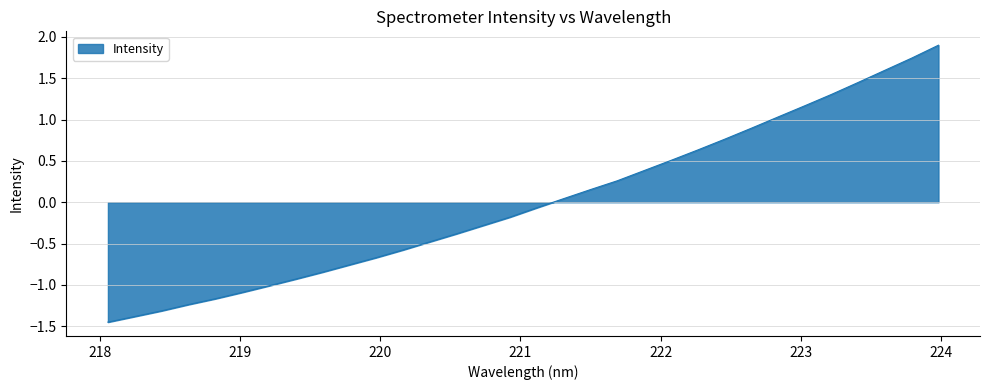

What is the difference between the maximum and minimum values?

3.4